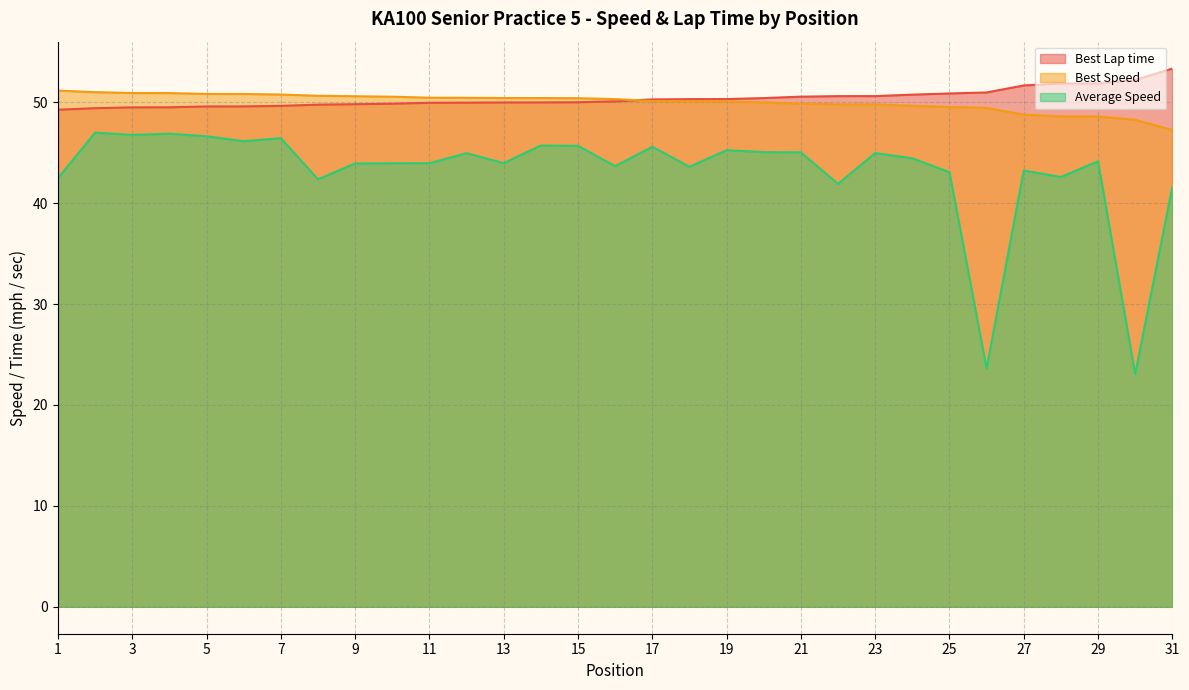

True or false: Best Speed has more than 0 interior local peaks.

False